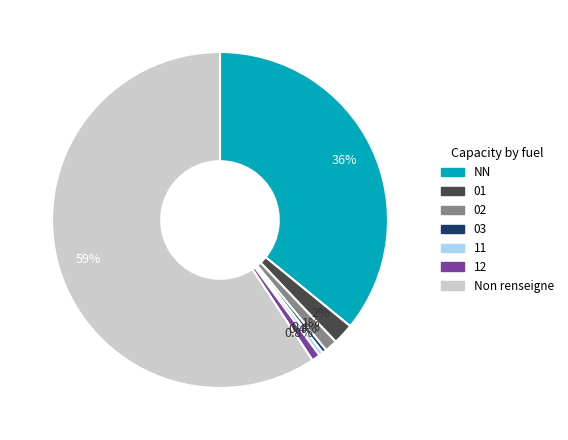

Is there a majority slice in this chart?

Yes